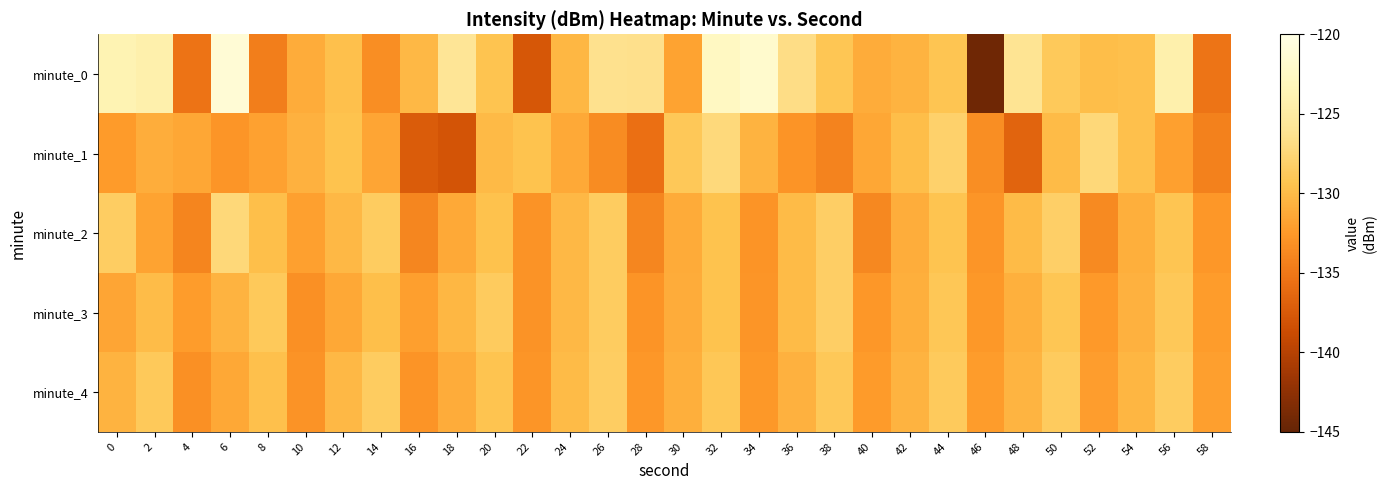

At 8, list the series in order from smallest to largest.

minute_0, minute_1, minute_2, minute_4, minute_3